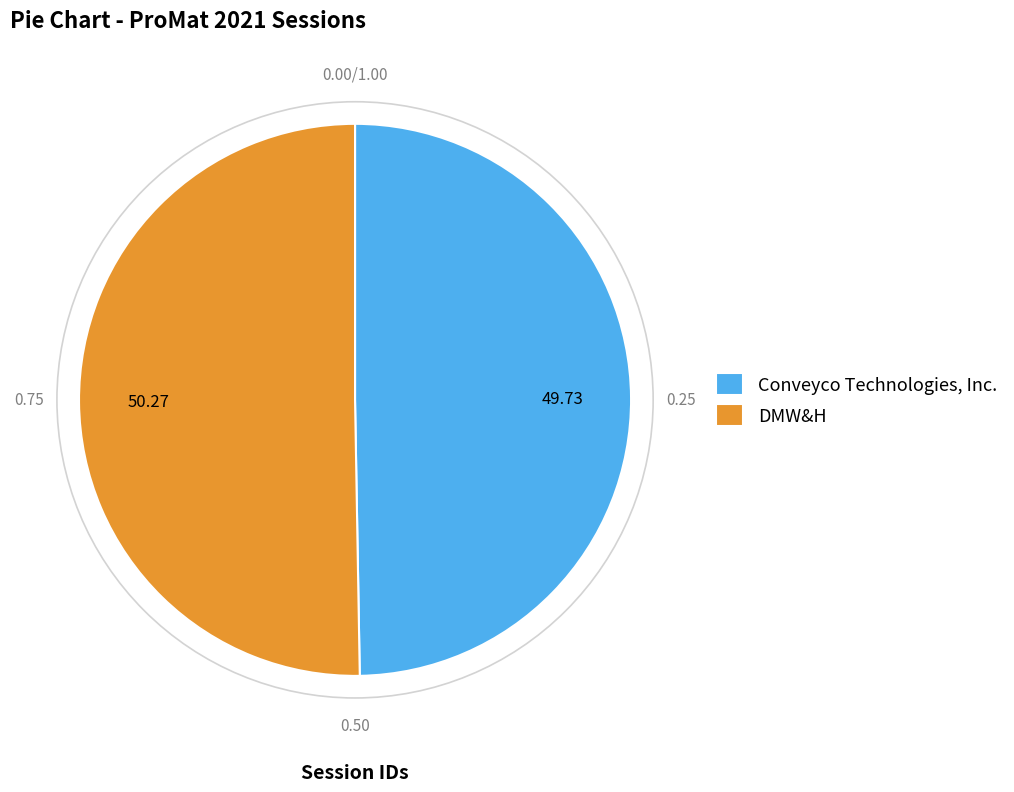

What is the majority slice?

DMW&H